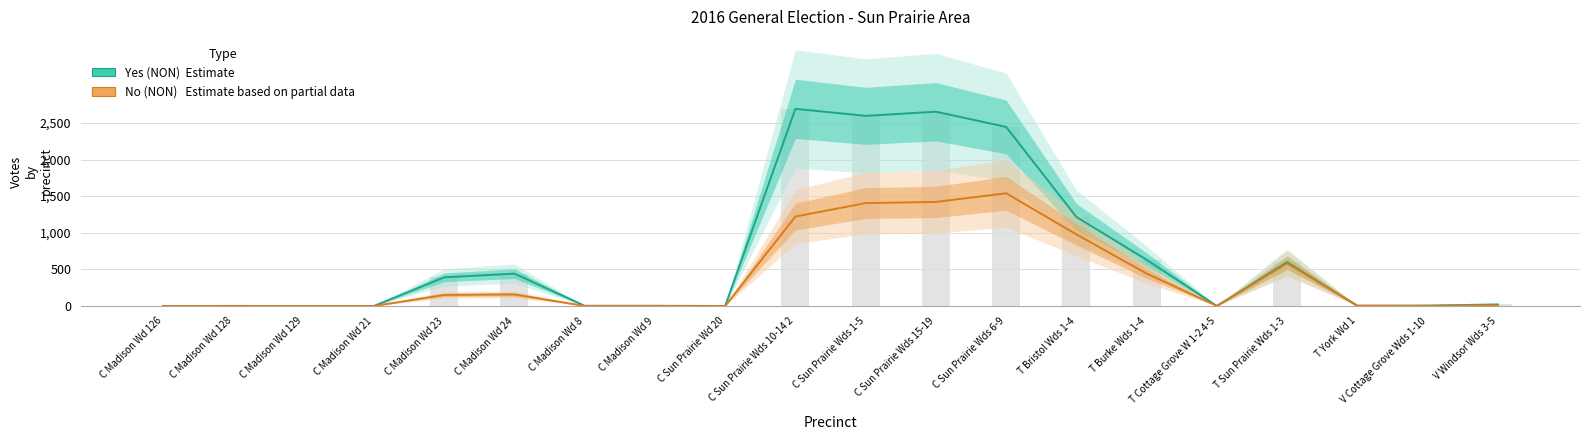

At how many categories does at least one series exceed 1057?

5